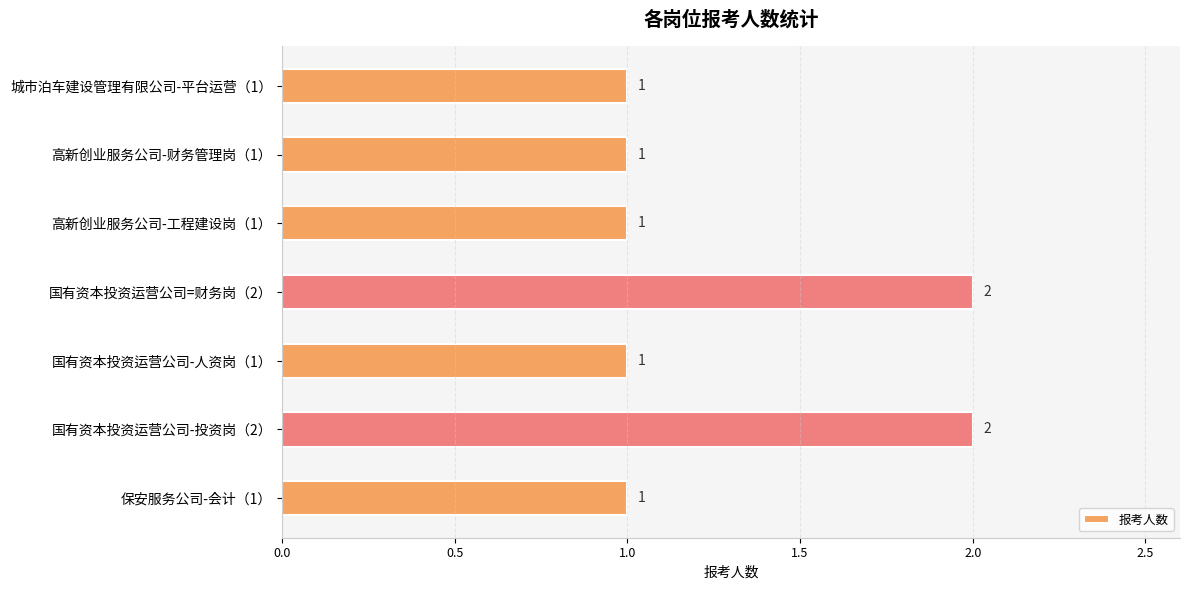

Approximately how many times larger is the value at 国有资本投资运营公司=财务岗（2） compared to 高新创业服务公司-工程建设岗（1）?

2.0